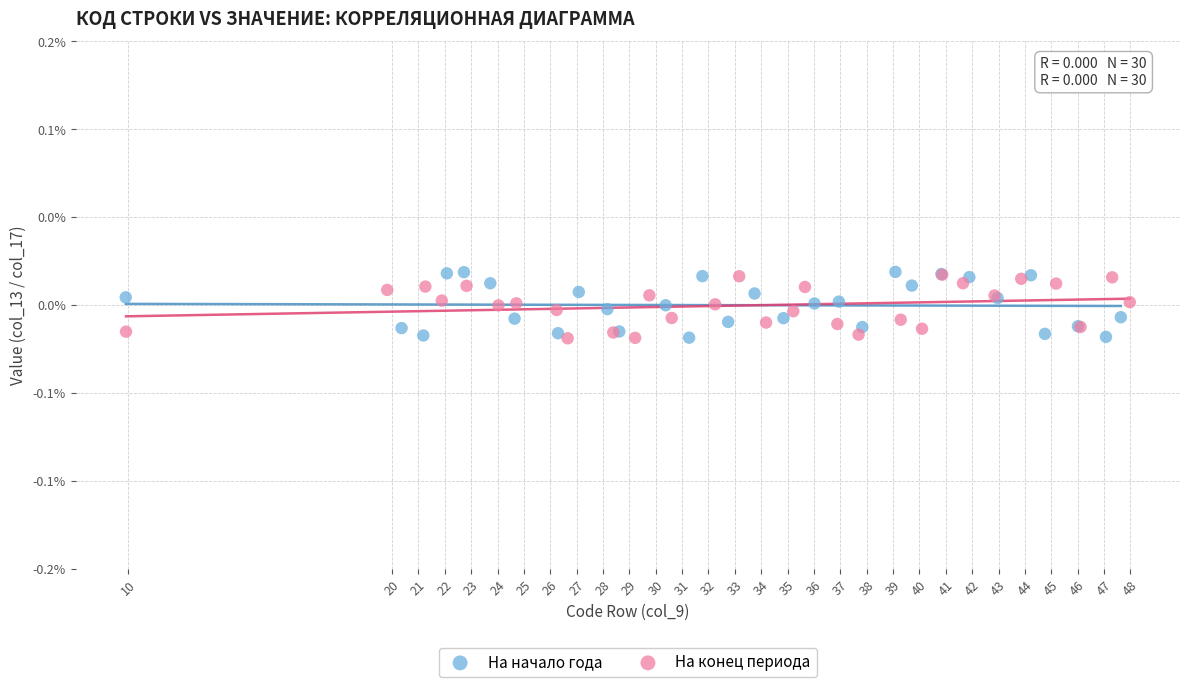

What are all the series names shown in the legend?

На начало года, На конец периода